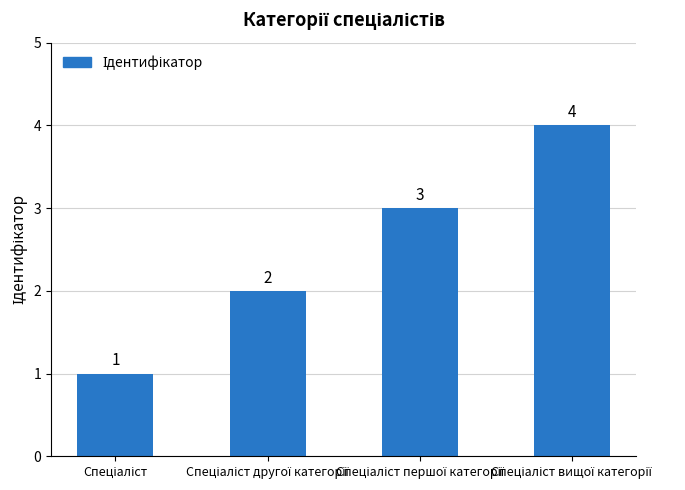

Count the values in the range 2 to 4.

3